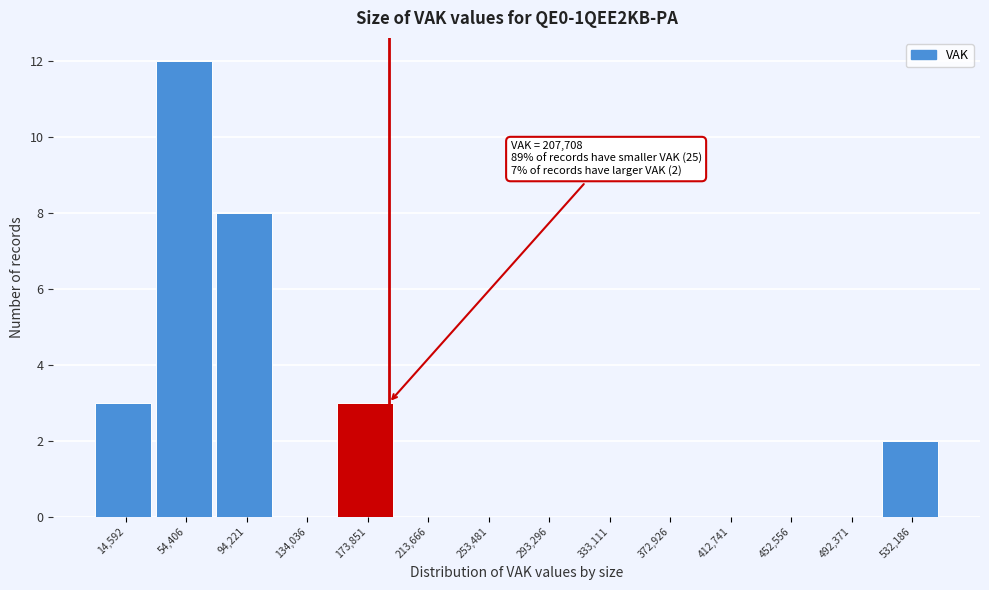

Reading right to left, extract all data points from this chart.

532,186=2	492,371=0	452,556=0	412,741=0	372,926=0	333,111=0	293,296=0	253,481=0	213,666=0	173,851=3	134,036=0	94,221=8	54,406=12	14,592=3